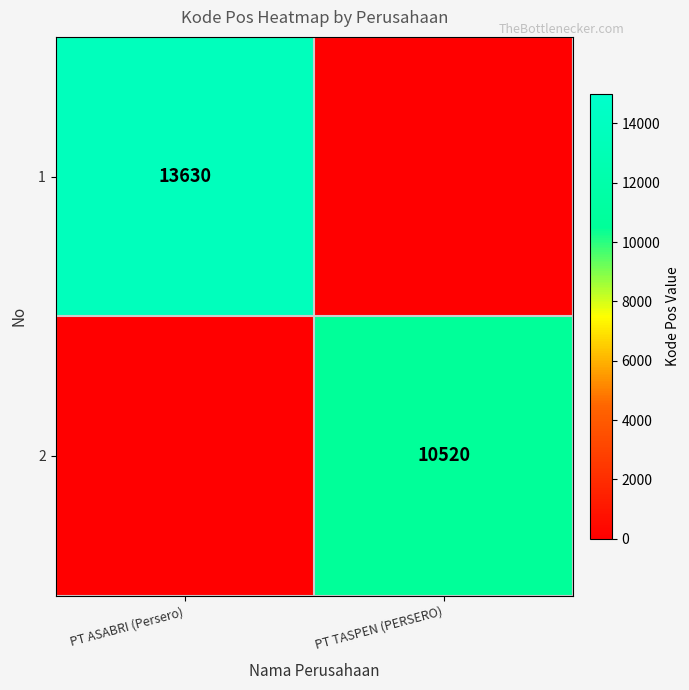

Is it true that 2 equals 10520 at PT TASPEN (PERSERO)?

True